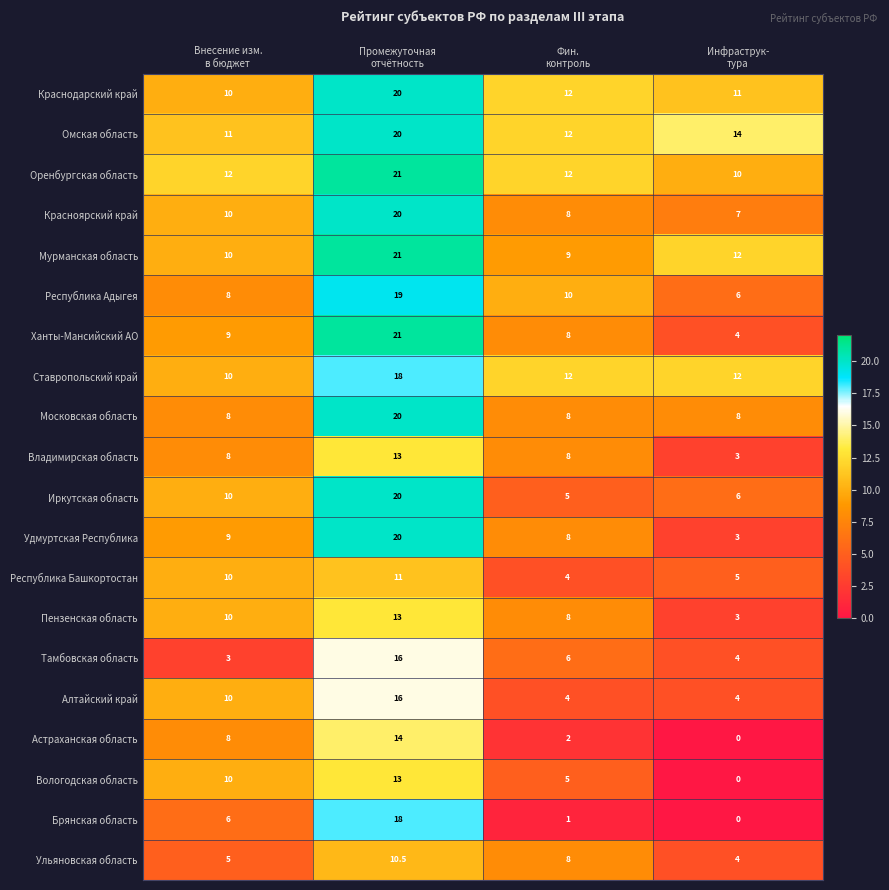

Count the Владимирская область values in the range 8 to 13.

3